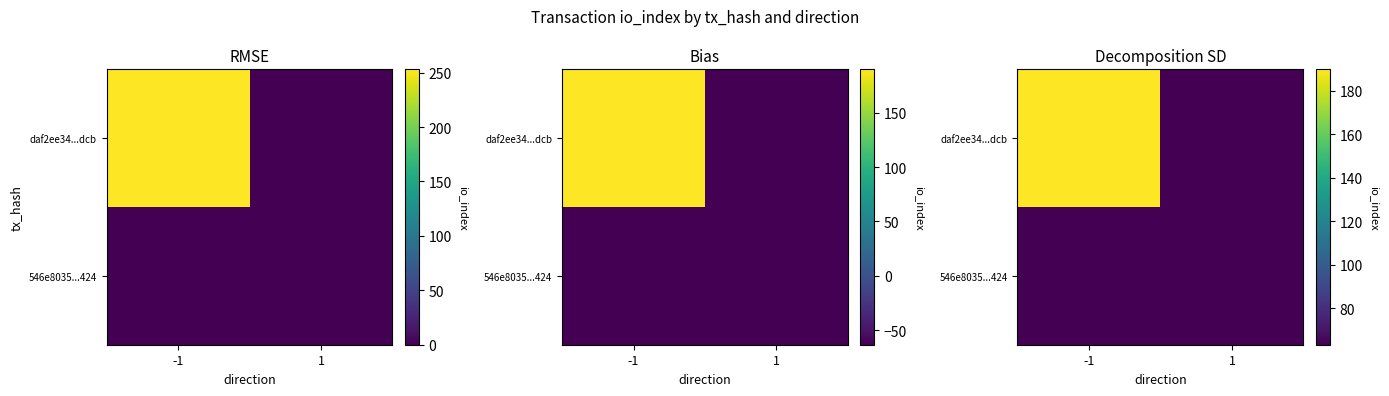

What value does the 546e8035...424 series have at 1?

63.2